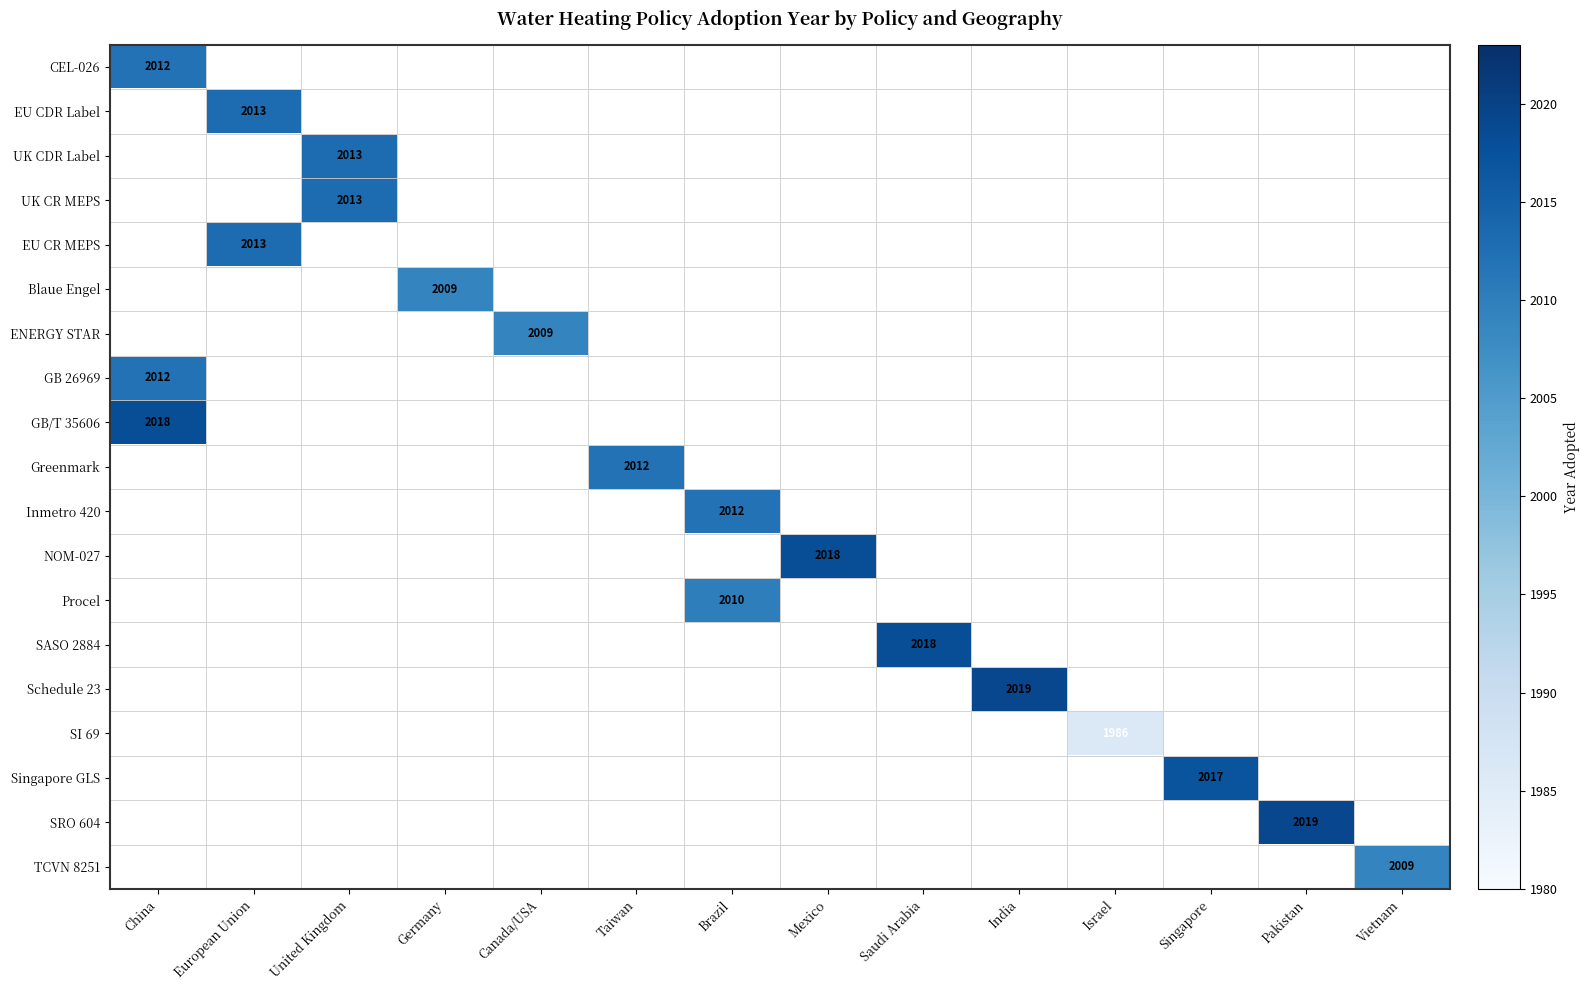

The TCVN 8251 series shows 1043 at Vietnam. True or false?

False